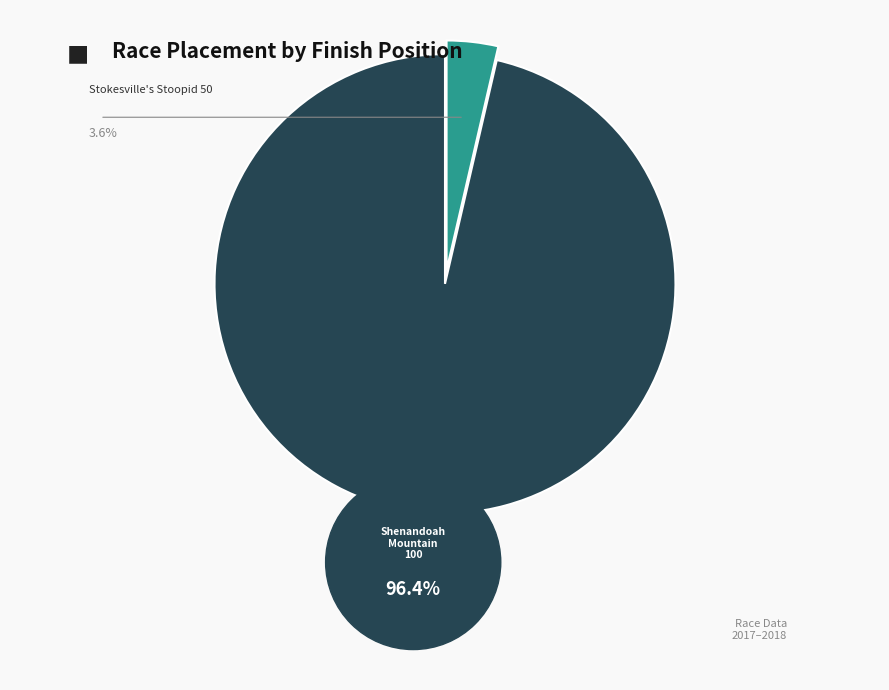

To the nearest percent, what is the difference between the largest and smallest slice percentages?

93%